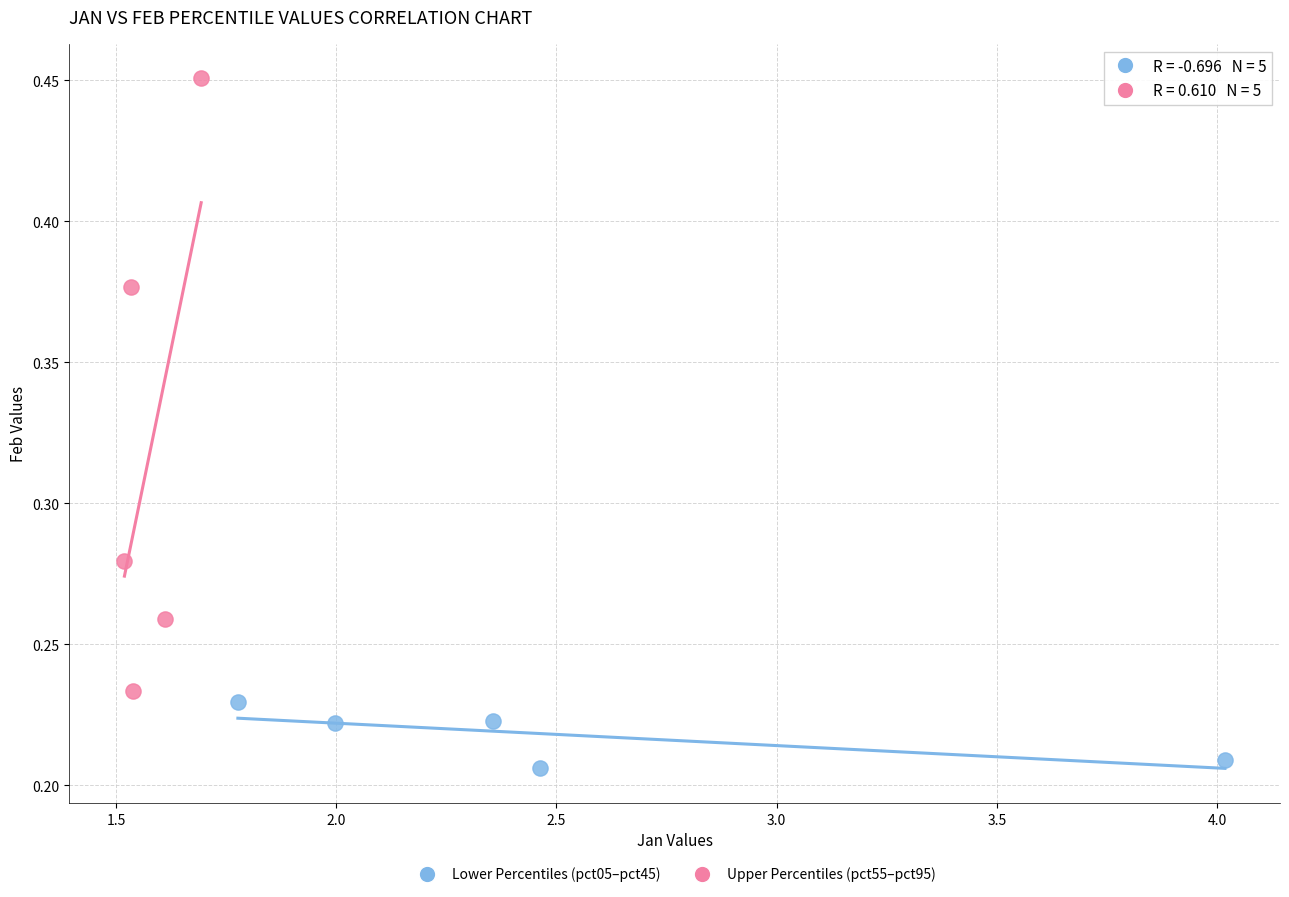

Which series contains the highest Y value?

Upper Percentiles (pct55–pct95)